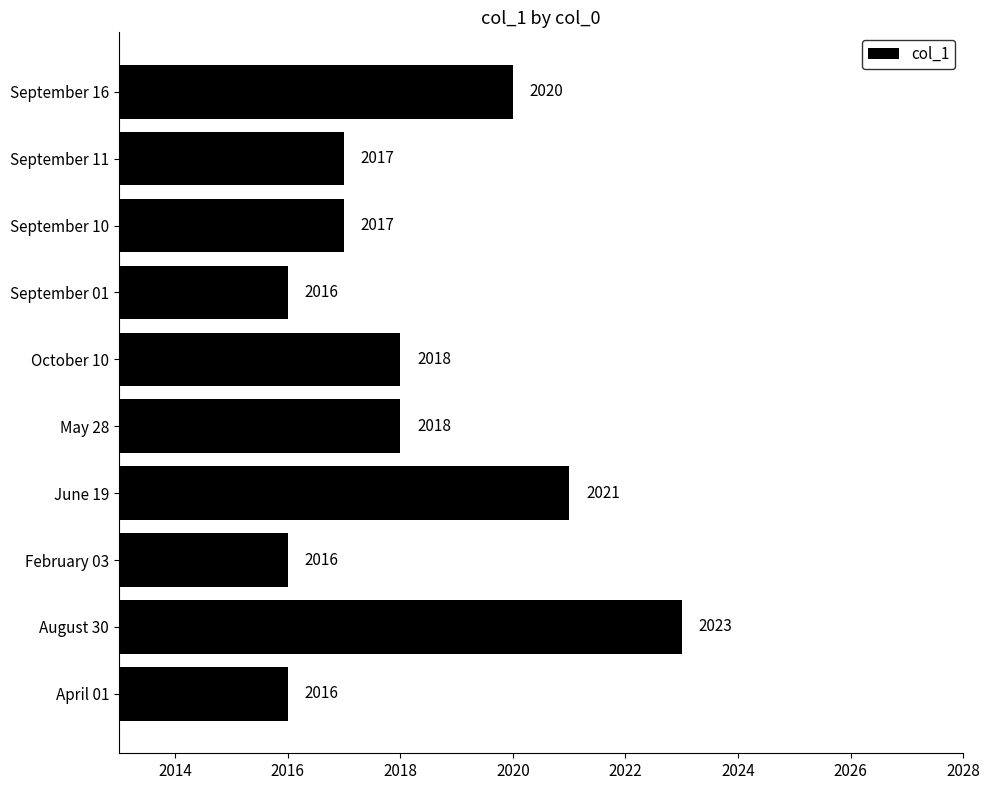

Are the bars grouped side by side (vs. stacked)?

No